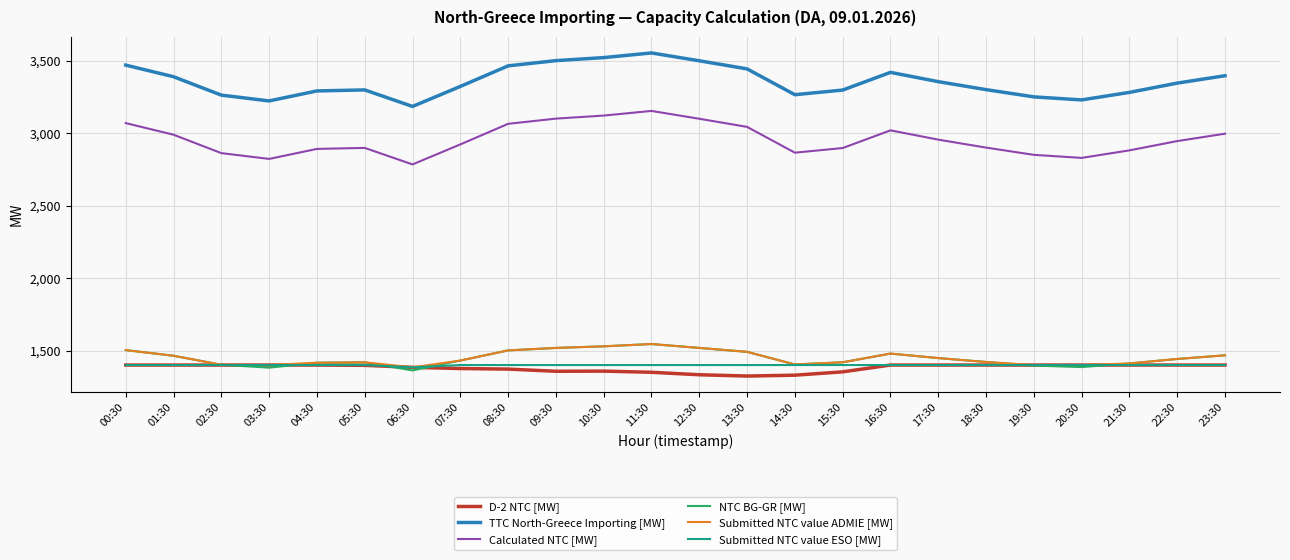

True or false: Calculated NTC [MW] and NTC BG-GR [MW] intersect in this chart.

False